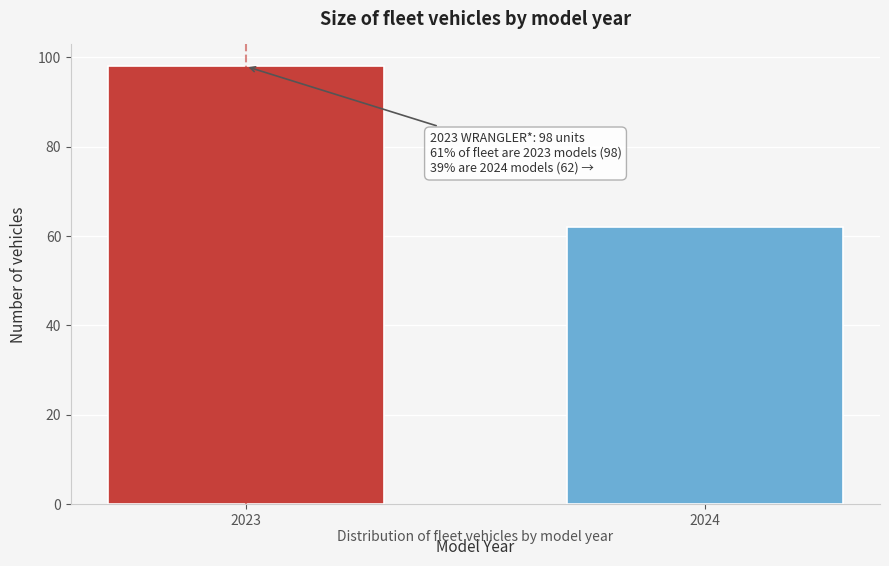

Reading left to right, what are all the values shown in this chart?

98	62